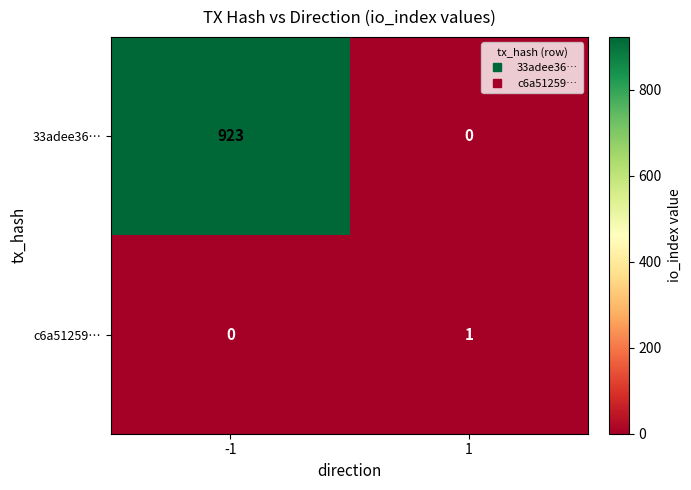

True or false: 33adee36… has a value of 923 at -1.

True